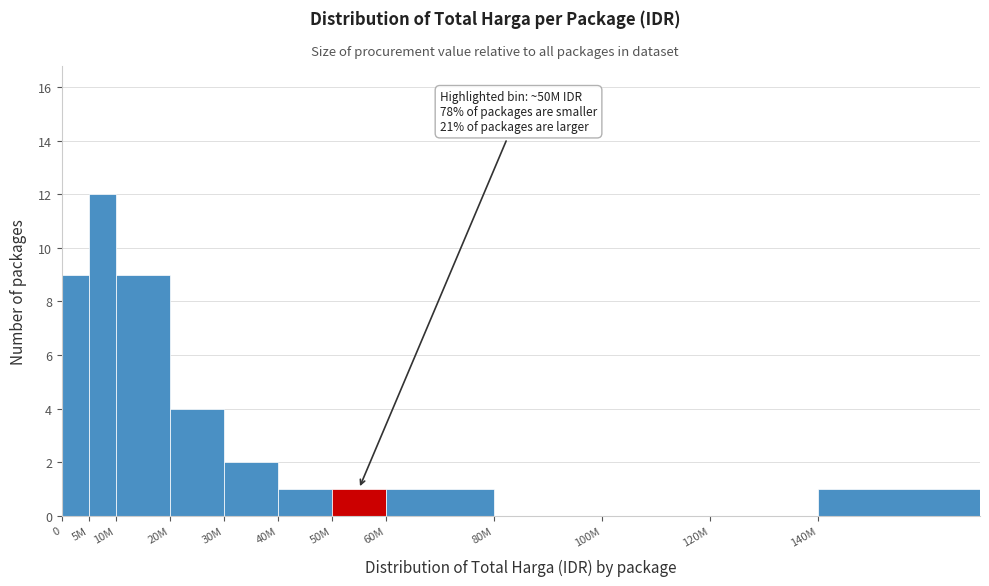

Reading right to left, what are all the values shown in this chart?

140M=1	120M=0	100M=0	80M=0	60M=1	50M=1	40M=1	30M=2	20M=4	10M=9	5M=12	0=9